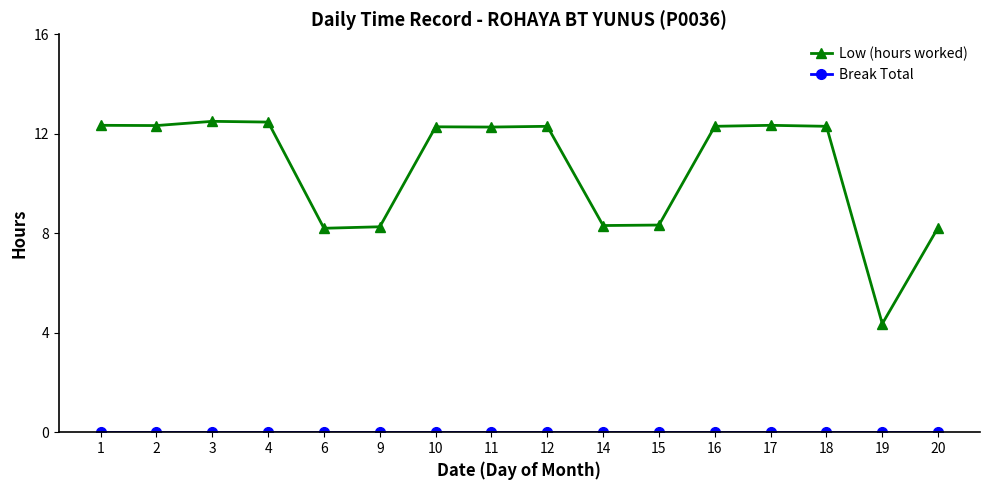

The value of Low (hours worked) at 11 is 17.6. True or false?

False